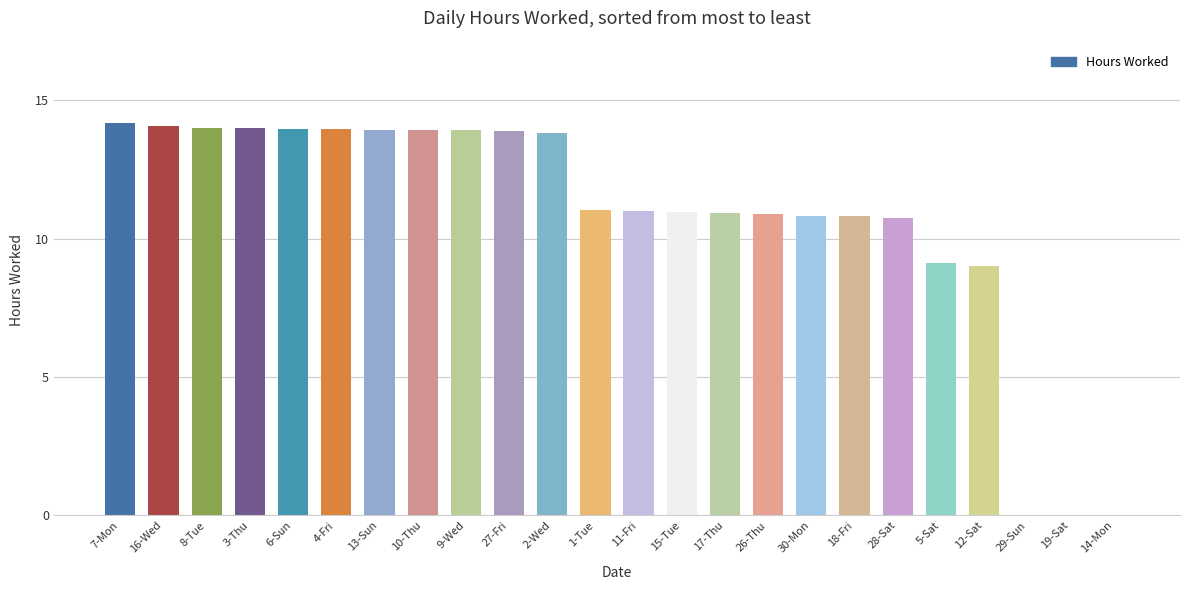

What is the sum of the values at 17-Thu and 7-Mon?

25.1